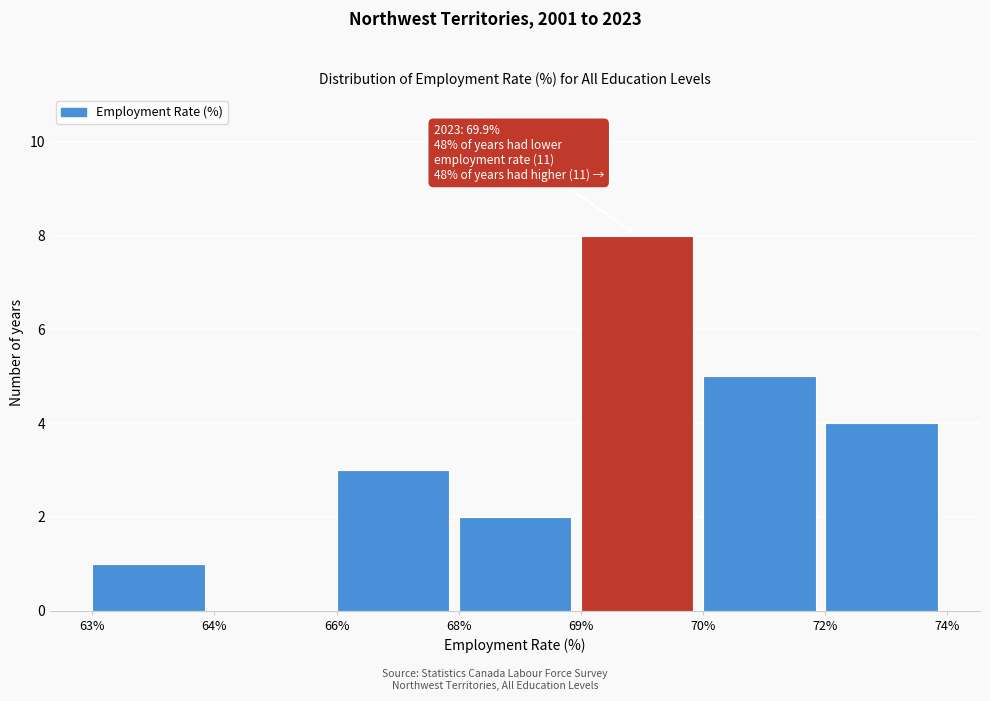

Reading right to left, list all the values displayed in this chart.

72%=4	70%=5	69%=8	68%=2	66%=3	64%=0	63%=1